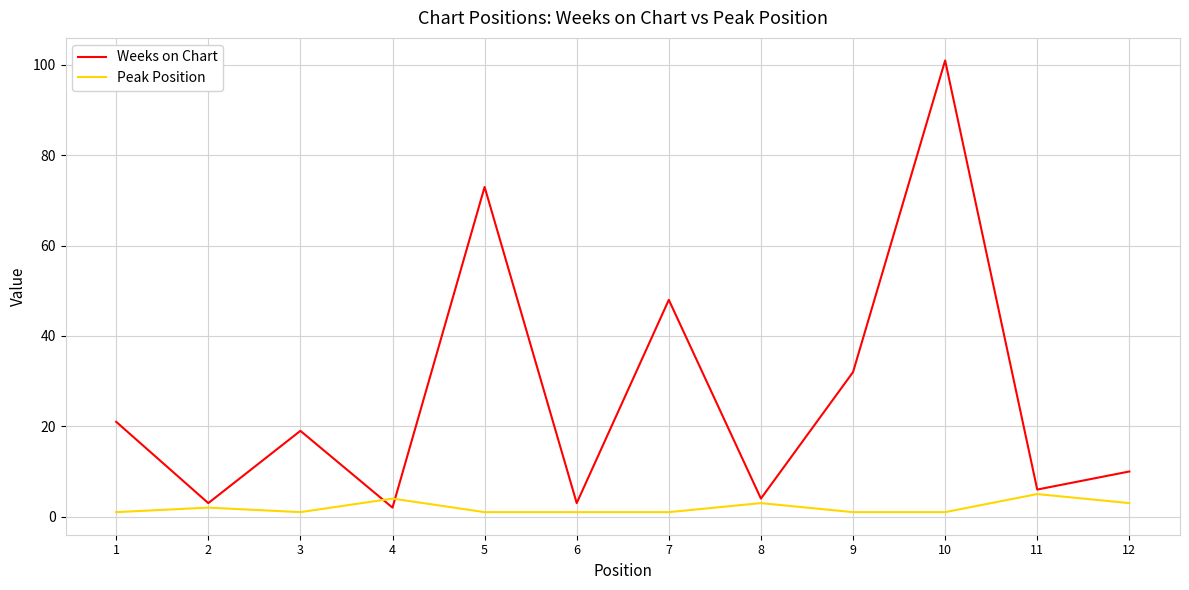

What is the sum of all Weeks on Chart values?

322